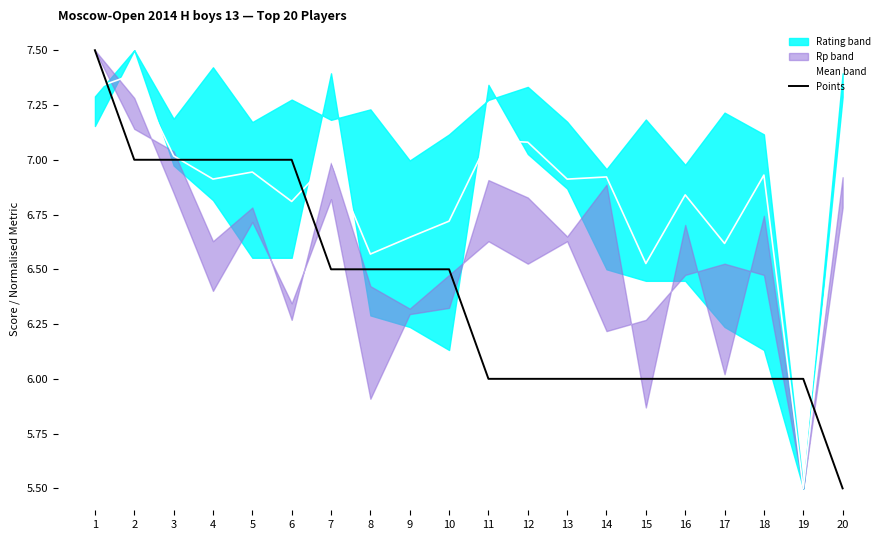

Reading left to right, list all the values displayed in this chart.

Mean band: 1=7.3	2=7.4	3=7.0	4=6.9	5=6.9	6=6.8	7=7.0	8=6.6	9=6.6	10=6.7	11=7.1	12=7.1	13=6.9	14=6.9	15=6.5	16=6.8	17=6.6	18=6.9	19=5.5	20=7.1
Points: 1=7.5	2=7.0	3=7.0	4=7.0	5=7.0	6=7.0	7=6.5	8=6.5	9=6.5	10=6.5	11=6.0	12=6.0	13=6.0	14=6.0	15=6.0	16=6.0	17=6.0	18=6.0	19=6.0	20=5.5